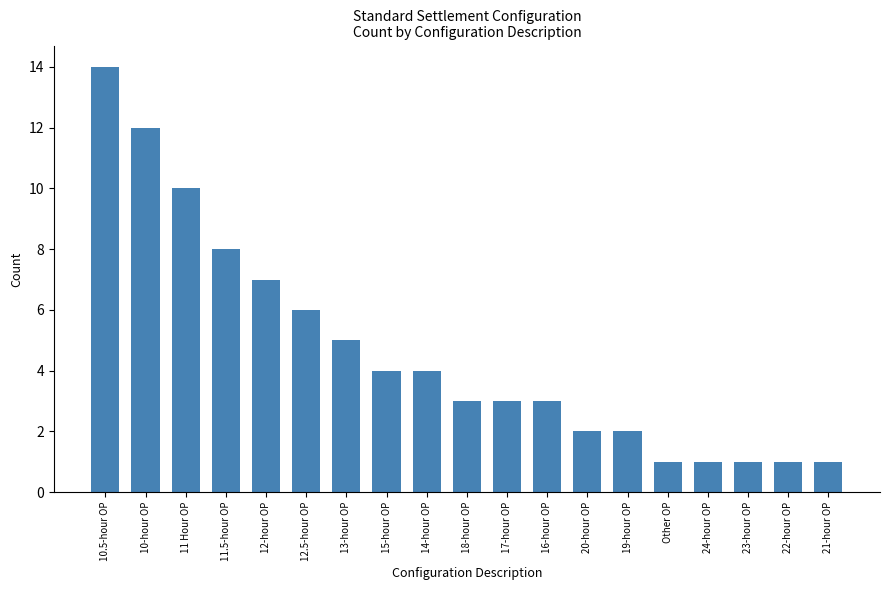

At which label does the data first exceed 3?

10.5-hour OP